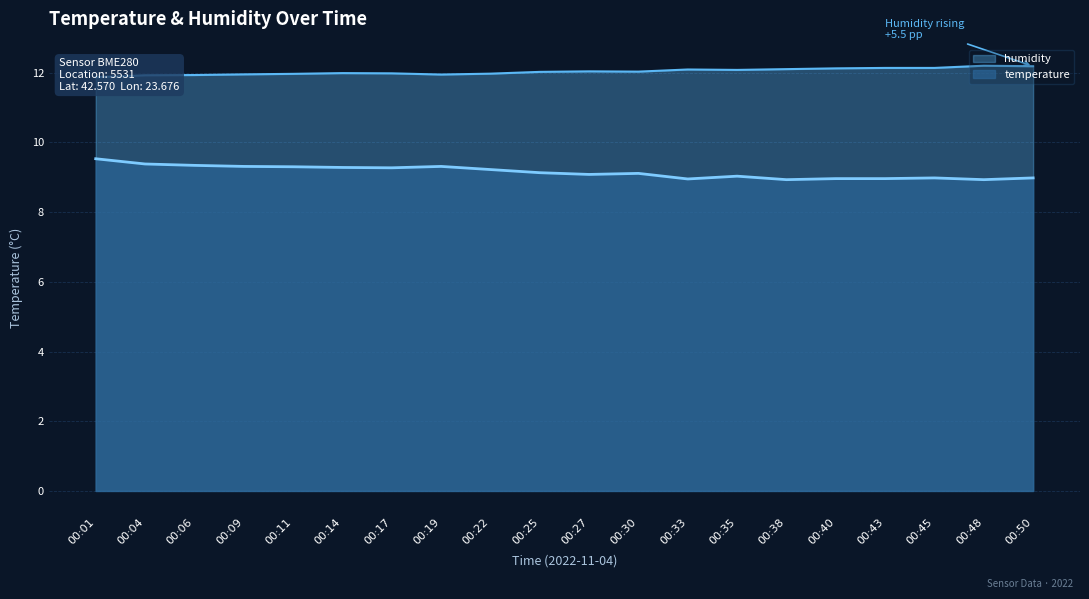

Between 00:30 and 00:43, which series saw the biggest shift?

temperature